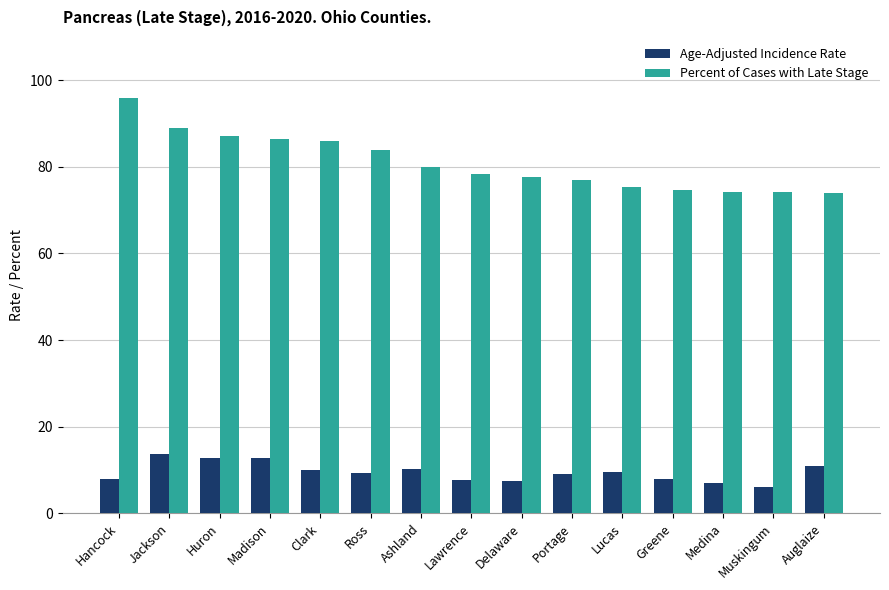

Rank the series by their maximum value, from lowest to highest.

Age-Adjusted Incidence Rate, Percent of Cases with Late Stage